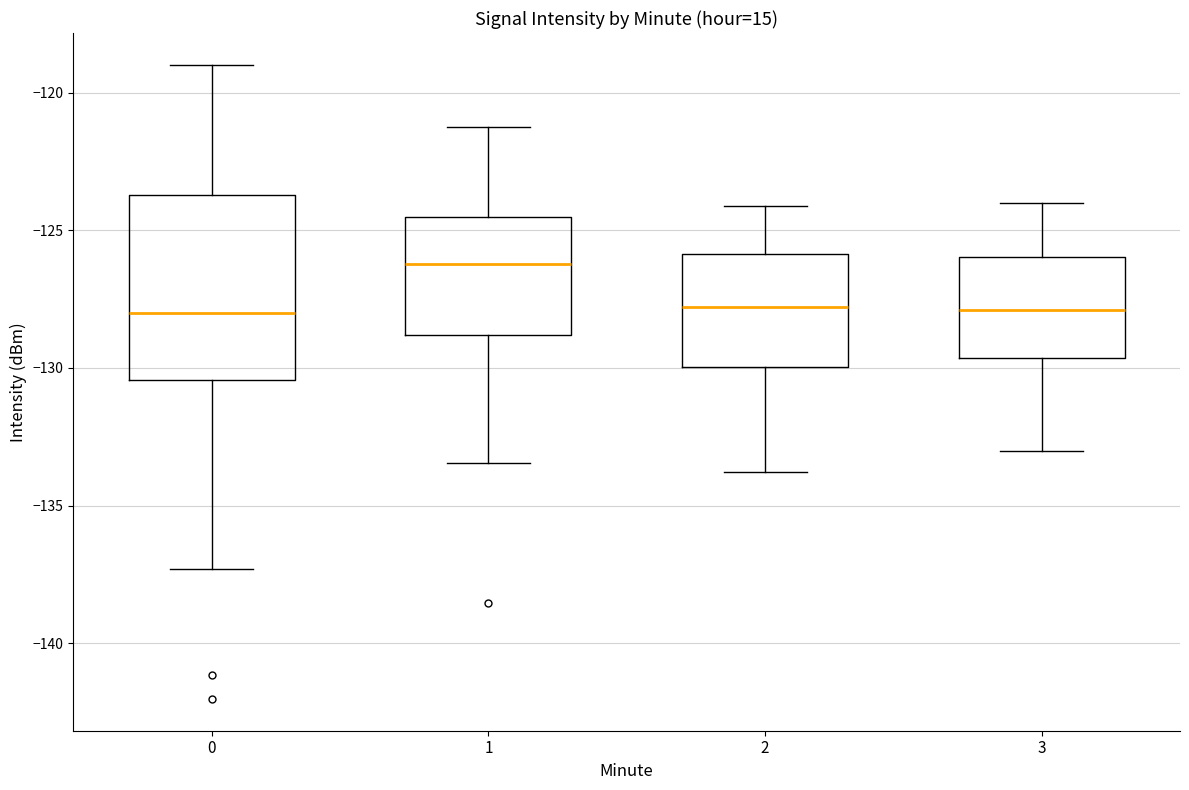

Which box has the highest median line?

1